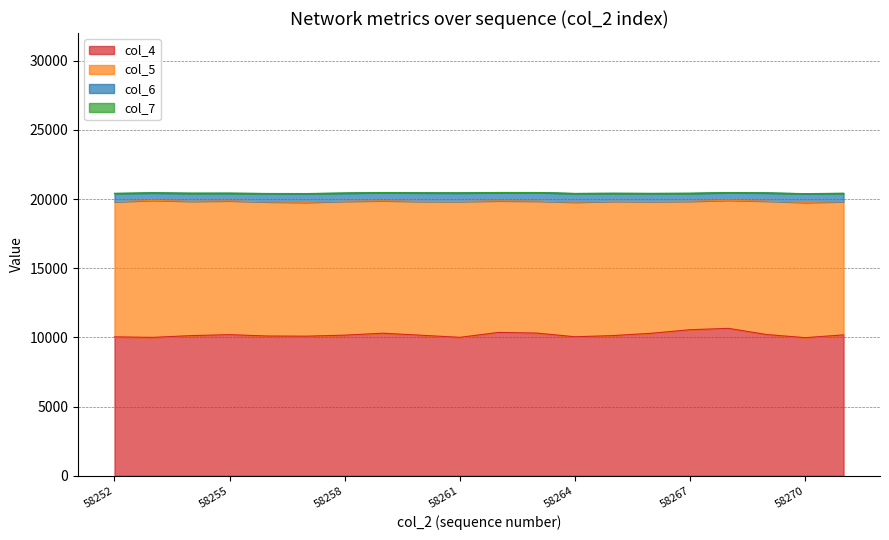

What is the value of the col_4 (A) point at the 20th from the left?

10184